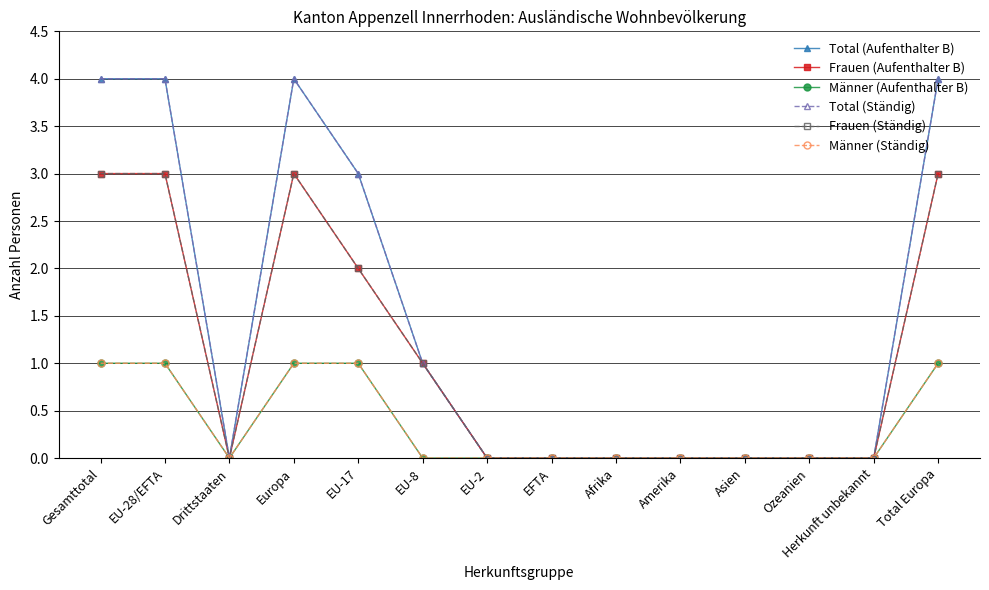

Is the value of Total (Aufenthalter B) at EU-17 greater than the value of Frauen (Ständig) at Amerika?

Yes